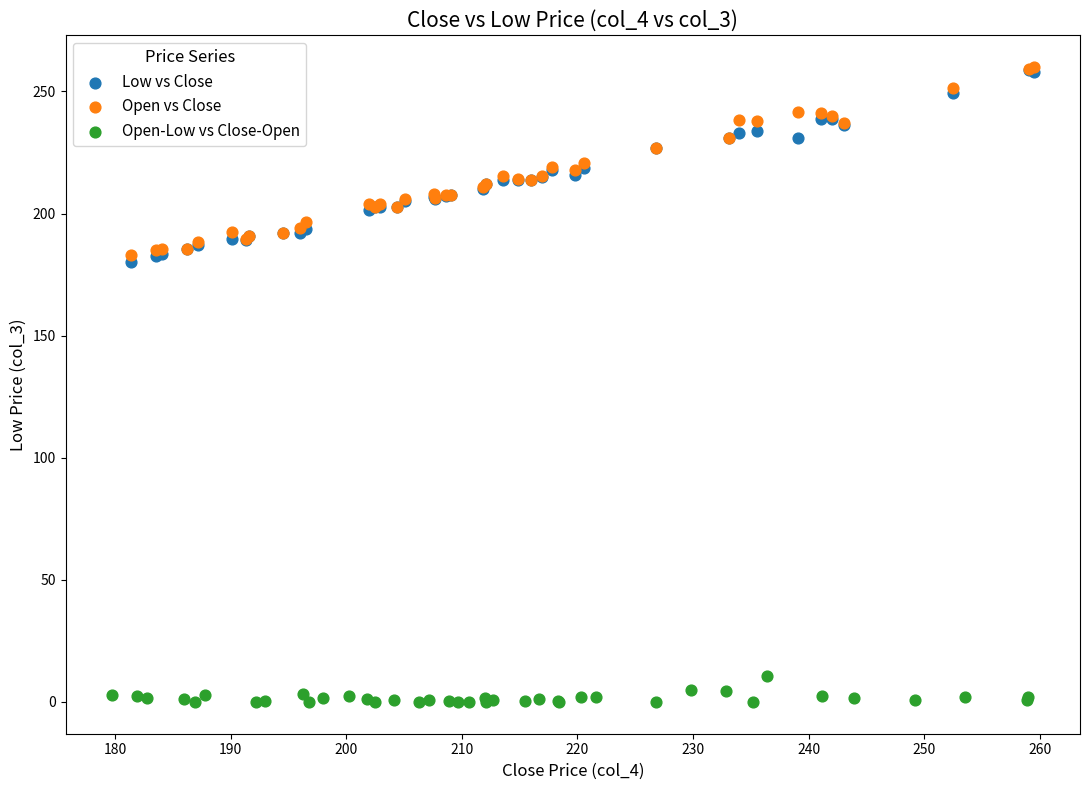

Which series contains the lowest Y value?

Open-Low vs Close-Open